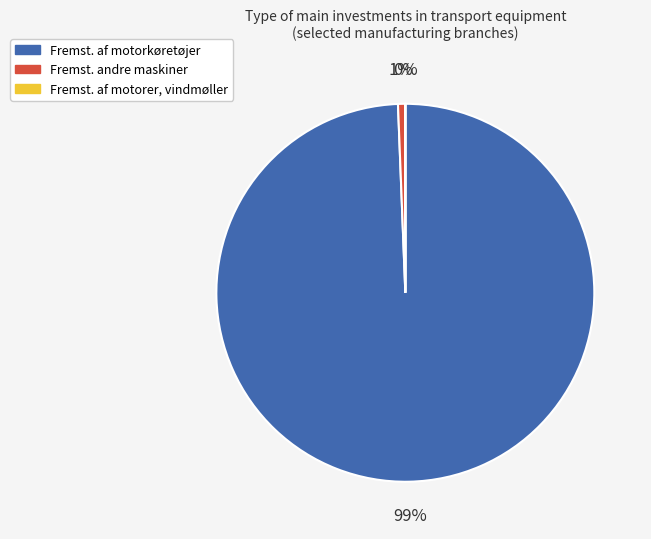

Combined, do Fremst. andre maskiner and Fremst. af motorkøretøjer account for over 50%?

Yes